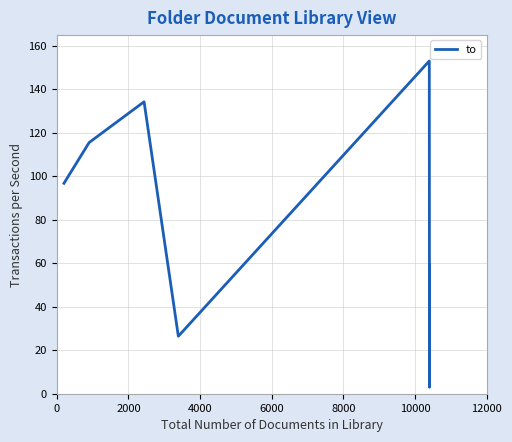

Is this an area chart (filled region under the line)?

No